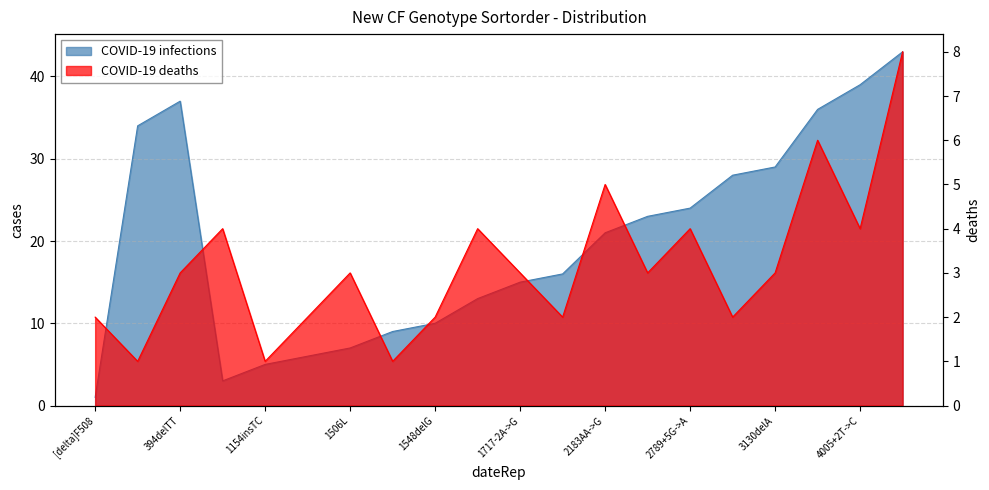

True or false: COVID-19 infections has a value of 16 at 175insT.

True